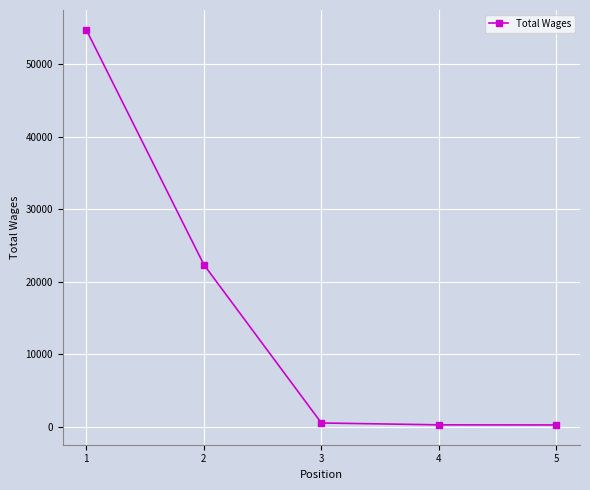

What is the difference between the second highest and second lowest values?

22063